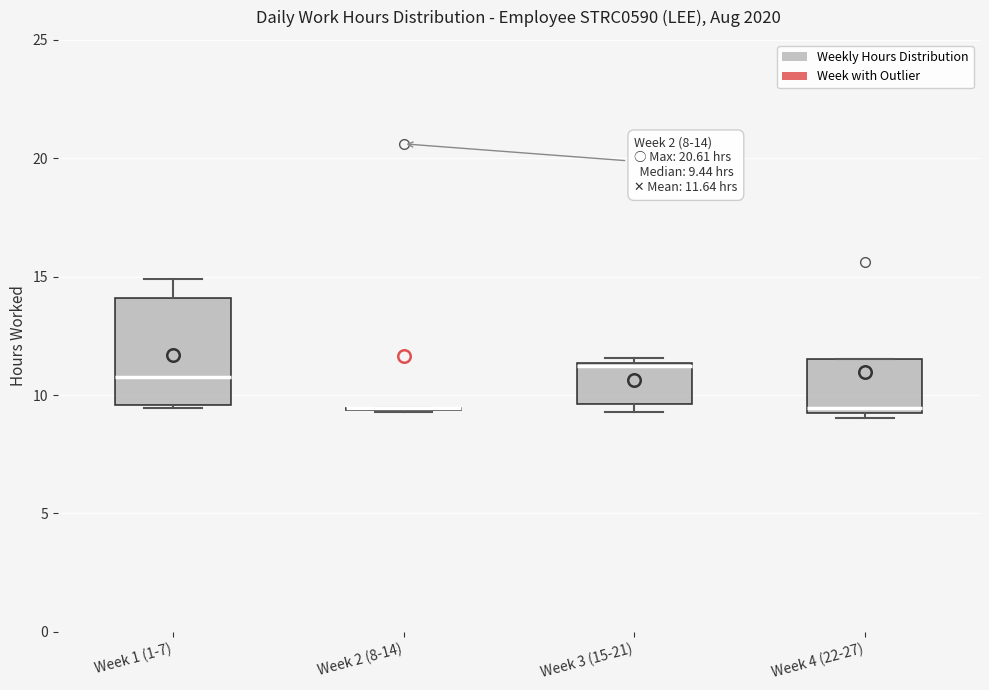

Which box is the tallest, from its lower edge to its upper edge?

Week 1 (1-7)